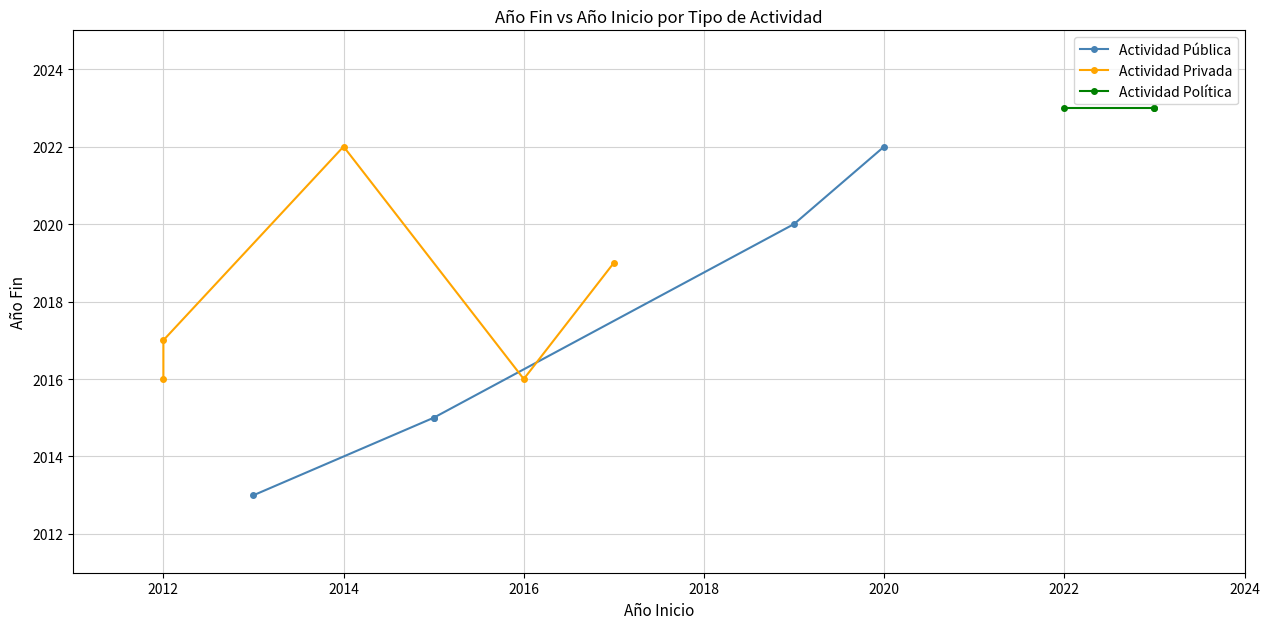

True or false: Actividad Pública and Actividad Privada cross at least once.

True